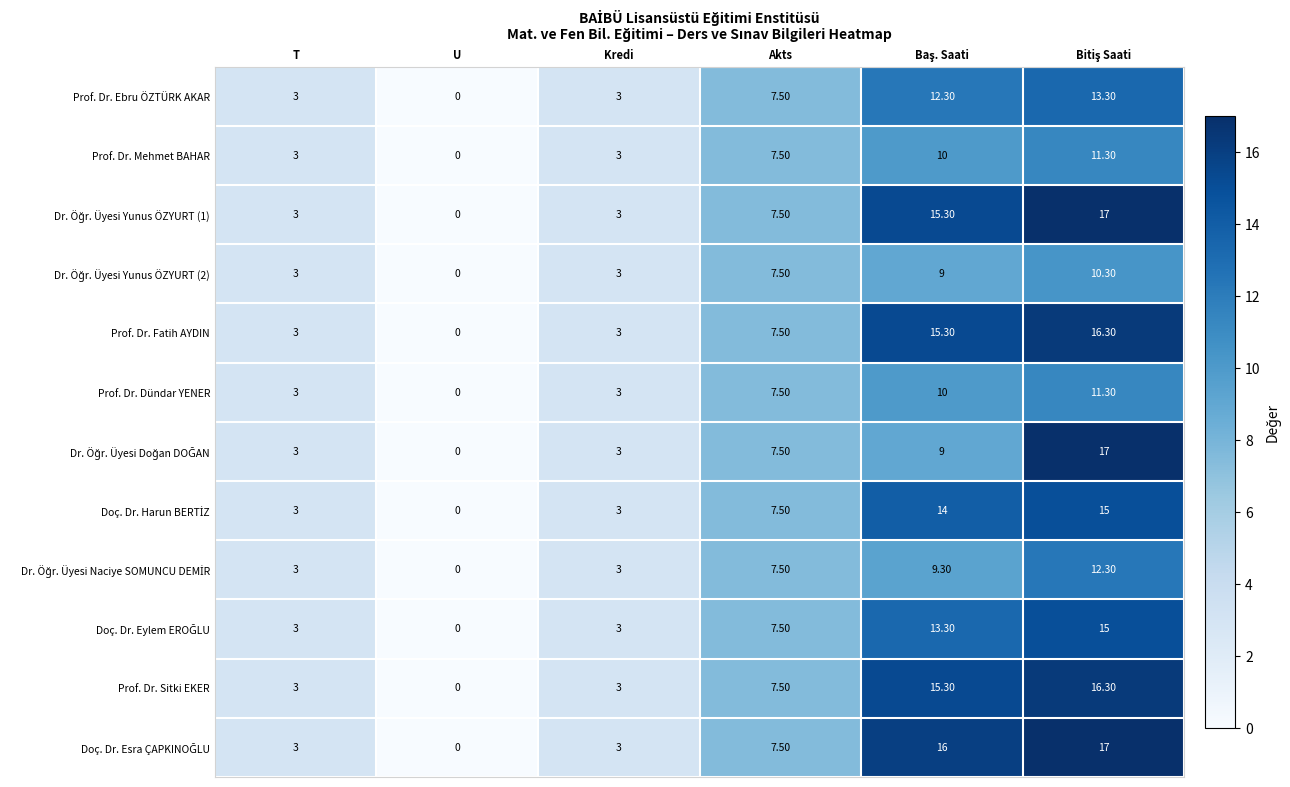

What is the greatest value displayed?

17.0